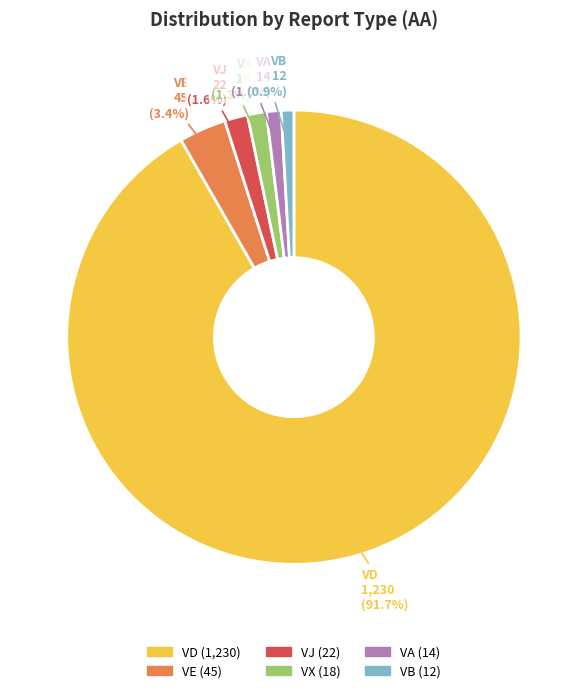

Do VA and VB together represent more than half of the pie?

No